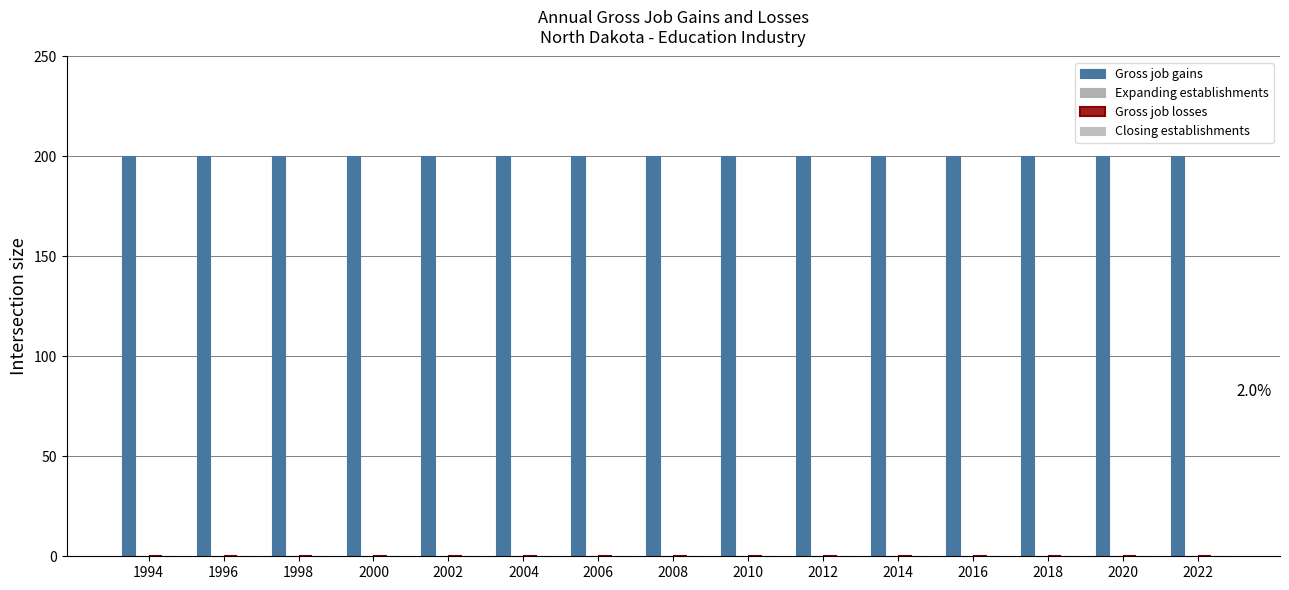

How many bars are there in each group?

4